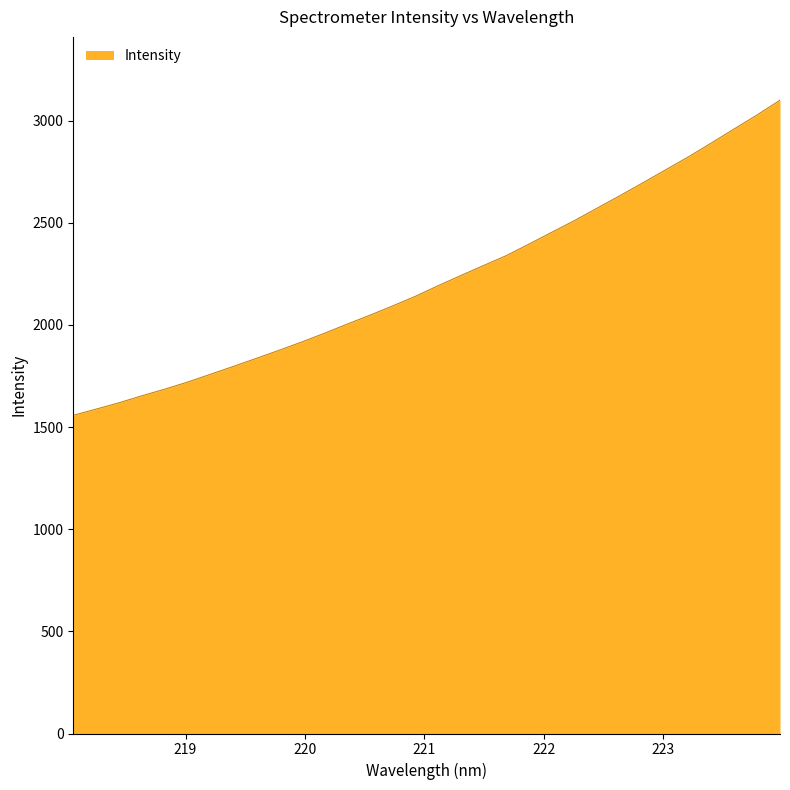

What is the difference between the maximum and minimum values?

1542.7